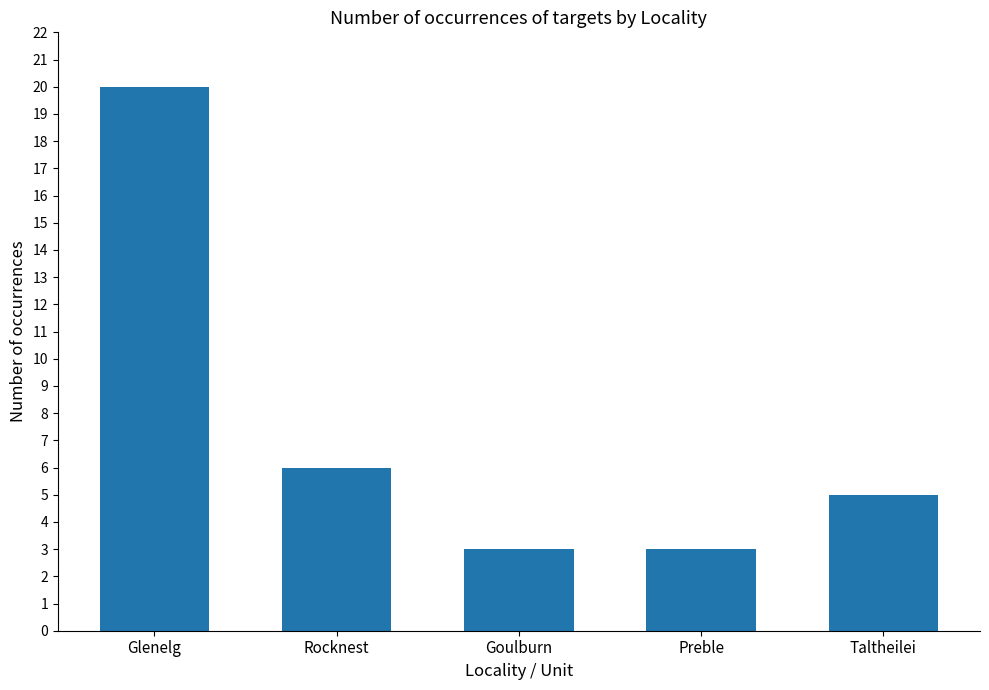

What is the change in value from Rocknest to Goulburn?

-3